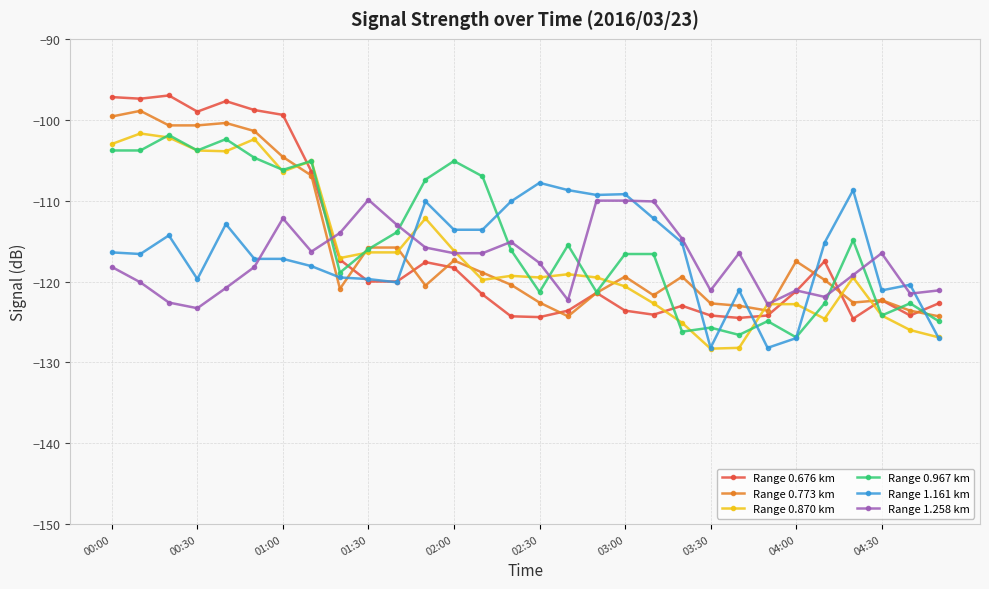

True or false: Range 0.773 km and Range 0.870 km intersect in this chart.

True